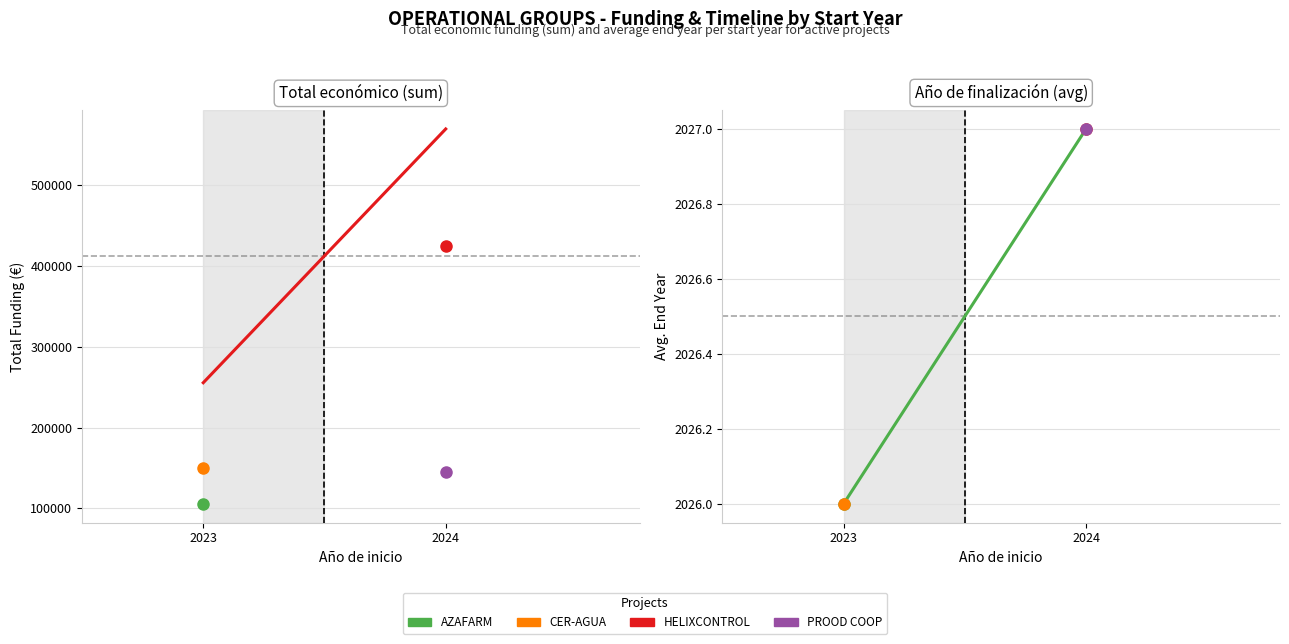

Reading left to right, list all the values displayed in this chart.

2023=2026	2024=2027